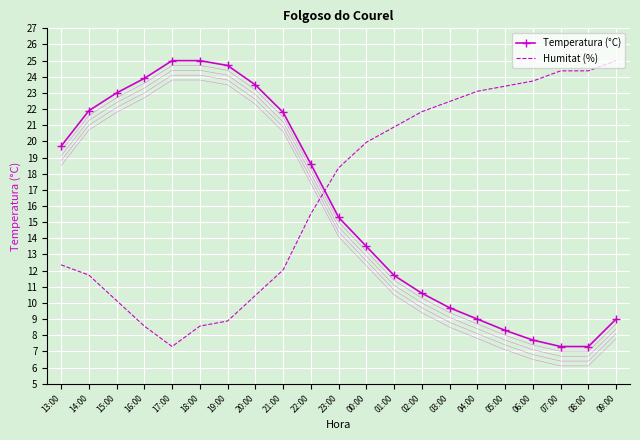

How many values in the Temperatura (°C) series are below 15?

10